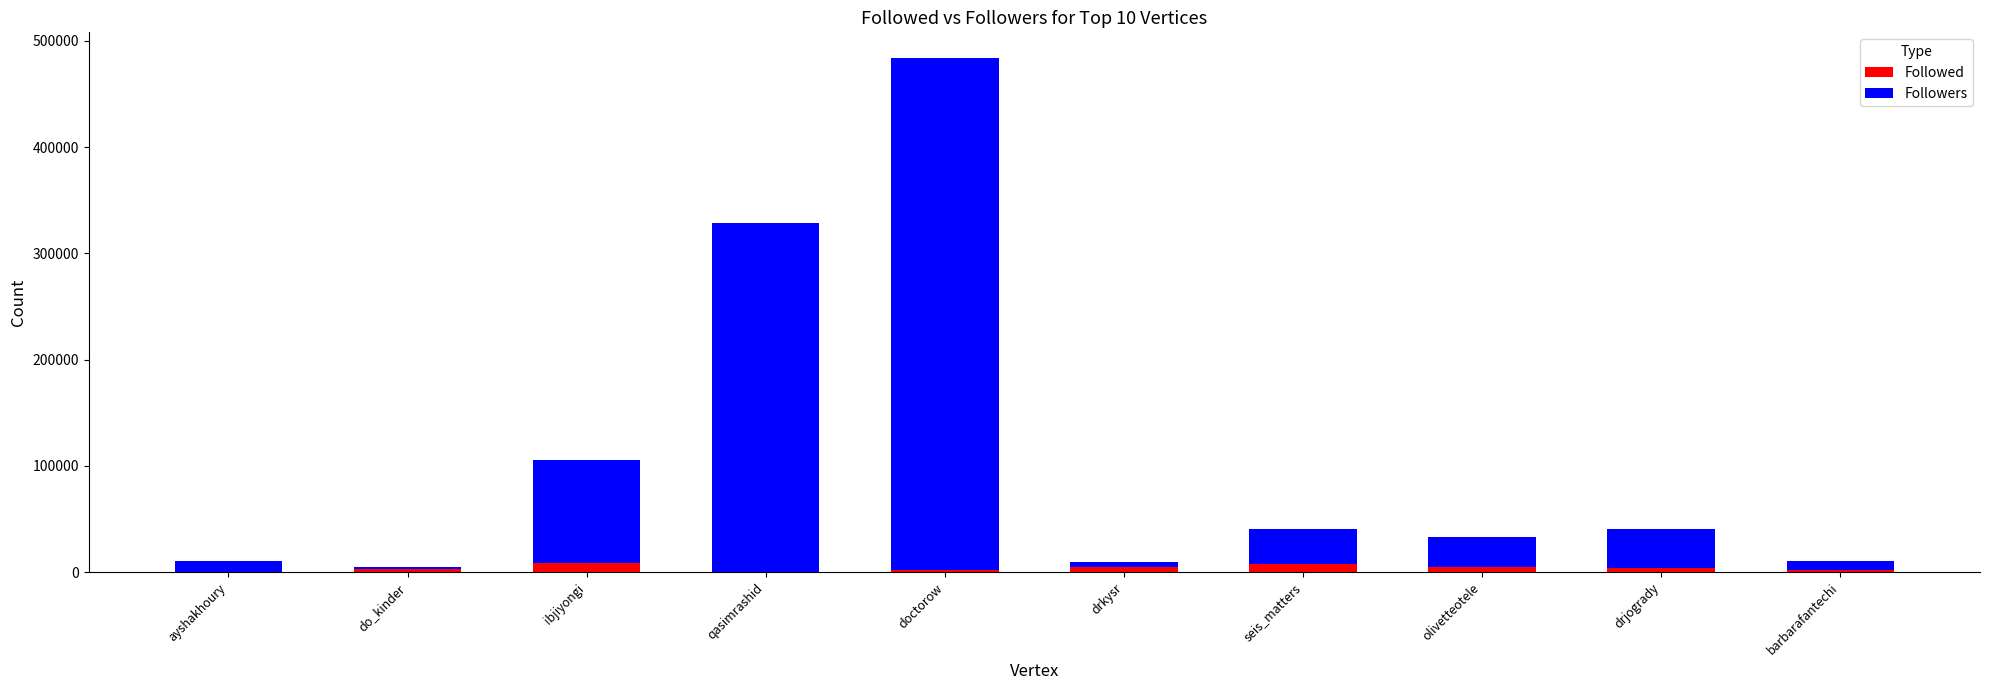

At which category is the sum across all series the highest?

doctorow